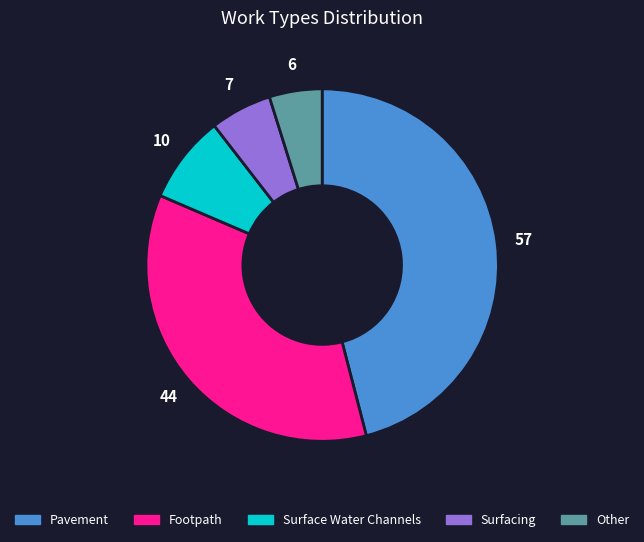

Is Surface Water Channels the majority of the pie?

No